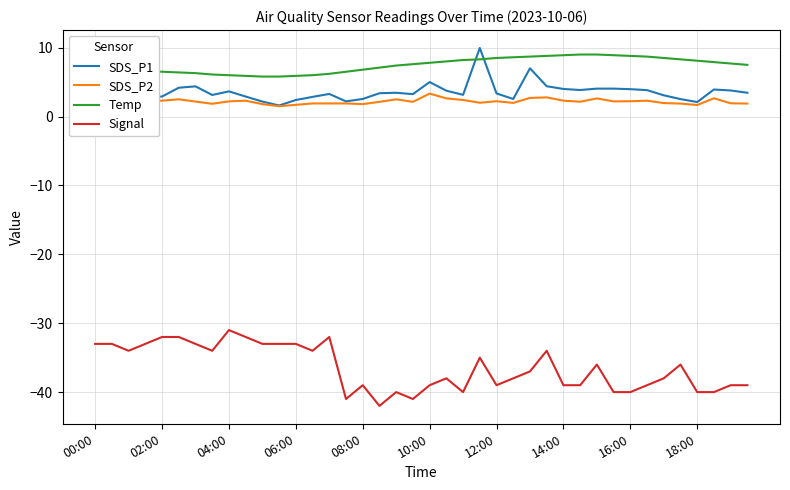

True or false: Temp and SDS_P2 intersect in this chart.

False